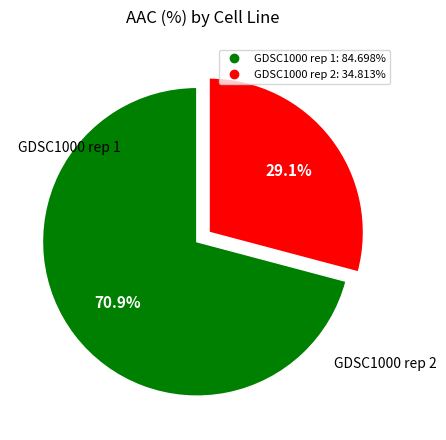

Between GDSC1000 rep 2 and GDSC1000 rep 1, which is larger?

GDSC1000 rep 1